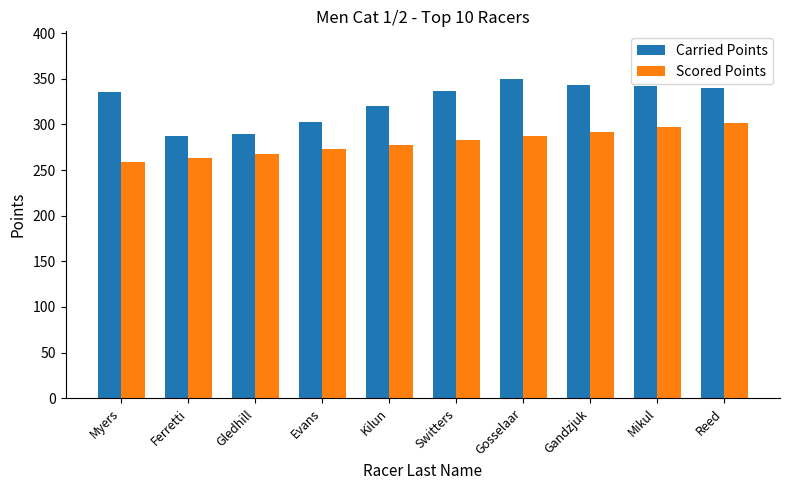

What are all the series names shown in the legend?

Carried Points, Scored Points